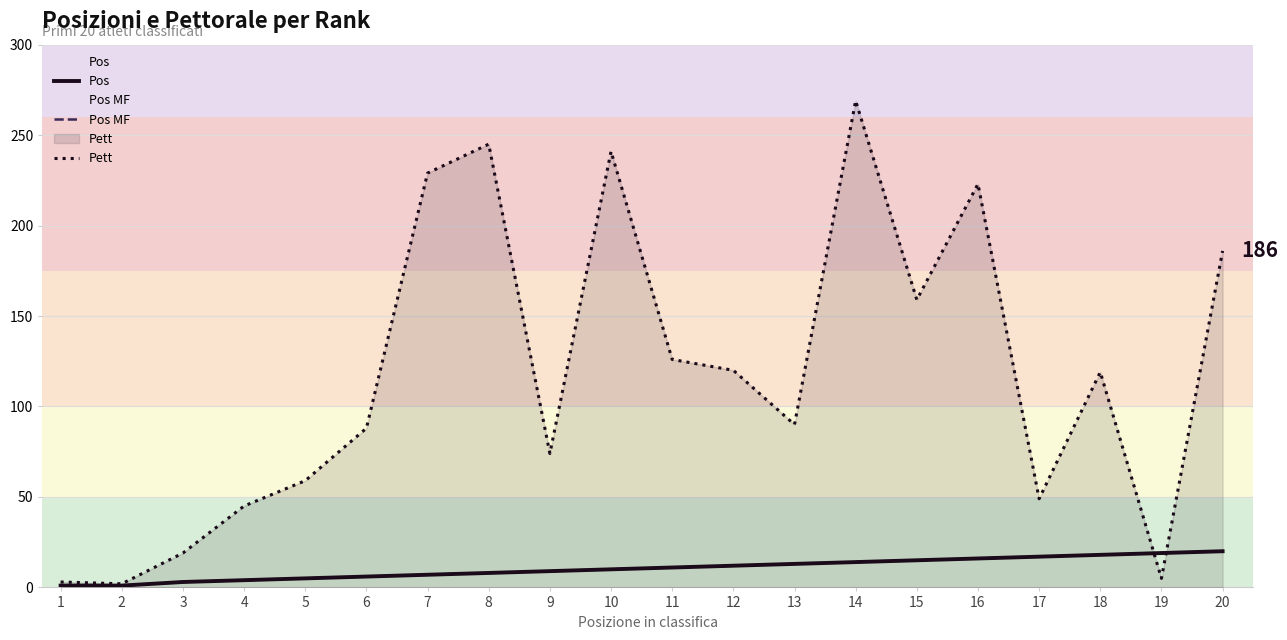

The value of Pos MF at 2 is 1. True or false?

True